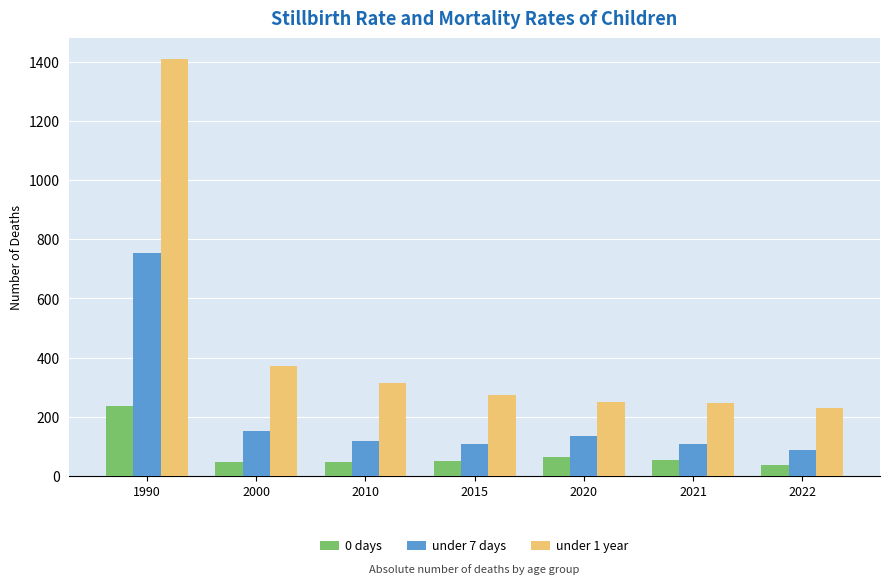

Are the bars horizontal?

No